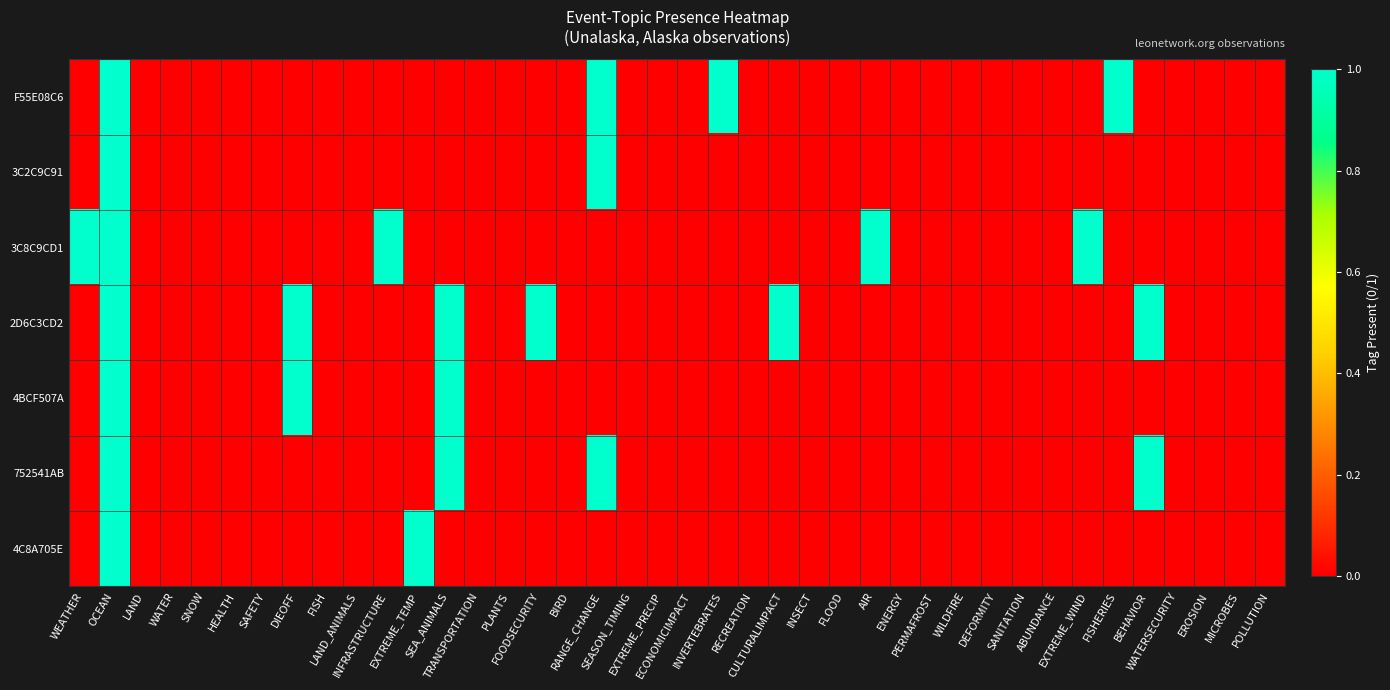

Reading left to right, transcribe all the data shown in this chart.

F55E08C6: WEATHER=0	OCEAN=1	LAND=0	WATER=0	SNOW=0	HEALTH=0	SAFETY=0	DIEOFF=0	FISH=0	LAND_ANIMALS=0	INFRASTRUCTURE=0	EXTREME_TEMP=0	SEA_ANIMALS=0	TRANSPORTATION=0	PLANTS=0	FOODSECURITY=0	BIRD=0	RANGE_CHANGE=1	SEASON_TIMING=0	EXTREME_PRECIP=0	ECONOMICIMPACT=0	INVERTEBRATES=1	RECREATION=0	CULTURALIMPACT=0	INSECT=0	FLOOD=0	AIR=0	ENERGY=0	PERMAFROST=0	WILDFIRE=0	DEFORMITY=0	SANITATION=0	ABUNDANCE=0	EXTREME_WIND=0	FISHERIES=1	BEHAVIOR=0	WATERSECURITY=0	EROSION=0	MICROBES=0	POLLUTION=0
3C2C9C91: WEATHER=0	OCEAN=1	LAND=0	WATER=0	SNOW=0	HEALTH=0	SAFETY=0	DIEOFF=0	FISH=0	LAND_ANIMALS=0	INFRASTRUCTURE=0	EXTREME_TEMP=0	SEA_ANIMALS=0	TRANSPORTATION=0	PLANTS=0	FOODSECURITY=0	BIRD=0	RANGE_CHANGE=1	SEASON_TIMING=0	EXTREME_PRECIP=0	ECONOMICIMPACT=0	INVERTEBRATES=0	RECREATION=0	CULTURALIMPACT=0	INSECT=0	FLOOD=0	AIR=0	ENERGY=0	PERMAFROST=0	WILDFIRE=0	DEFORMITY=0	SANITATION=0	ABUNDANCE=0	EXTREME_WIND=0	FISHERIES=0	BEHAVIOR=0	WATERSECURITY=0	EROSION=0	MICROBES=0	POLLUTION=0
3C8C9CD1: WEATHER=1	OCEAN=1	LAND=0	WATER=0	SNOW=0	HEALTH=0	SAFETY=0	DIEOFF=0	FISH=0	LAND_ANIMALS=0	INFRASTRUCTURE=1	EXTREME_TEMP=0	SEA_ANIMALS=0	TRANSPORTATION=0	PLANTS=0	FOODSECURITY=0	BIRD=0	RANGE_CHANGE=0	SEASON_TIMING=0	EXTREME_PRECIP=0	ECONOMICIMPACT=0	INVERTEBRATES=0	RECREATION=0	CULTURALIMPACT=0	INSECT=0	FLOOD=0	AIR=1	ENERGY=0	PERMAFROST=0	WILDFIRE=0	DEFORMITY=0	SANITATION=0	ABUNDANCE=0	EXTREME_WIND=1	FISHERIES=0	BEHAVIOR=0	WATERSECURITY=0	EROSION=0	MICROBES=0	POLLUTION=0
2D6C3CD2: WEATHER=0	OCEAN=1	LAND=0	WATER=0	SNOW=0	HEALTH=0	SAFETY=0	DIEOFF=1	FISH=0	LAND_ANIMALS=0	INFRASTRUCTURE=0	EXTREME_TEMP=0	SEA_ANIMALS=1	TRANSPORTATION=0	PLANTS=0	FOODSECURITY=1	BIRD=0	RANGE_CHANGE=0	SEASON_TIMING=0	EXTREME_PRECIP=0	ECONOMICIMPACT=0	INVERTEBRATES=0	RECREATION=0	CULTURALIMPACT=1	INSECT=0	FLOOD=0	AIR=0	ENERGY=0	PERMAFROST=0	WILDFIRE=0	DEFORMITY=0	SANITATION=0	ABUNDANCE=0	EXTREME_WIND=0	FISHERIES=0	BEHAVIOR=1	WATERSECURITY=0	EROSION=0	MICROBES=0	POLLUTION=0
4BCF507A: WEATHER=0	OCEAN=1	LAND=0	WATER=0	SNOW=0	HEALTH=0	SAFETY=0	DIEOFF=1	FISH=0	LAND_ANIMALS=0	INFRASTRUCTURE=0	EXTREME_TEMP=0	SEA_ANIMALS=1	TRANSPORTATION=0	PLANTS=0	FOODSECURITY=0	BIRD=0	RANGE_CHANGE=0	SEASON_TIMING=0	EXTREME_PRECIP=0	ECONOMICIMPACT=0	INVERTEBRATES=0	RECREATION=0	CULTURALIMPACT=0	INSECT=0	FLOOD=0	AIR=0	ENERGY=0	PERMAFROST=0	WILDFIRE=0	DEFORMITY=0	SANITATION=0	ABUNDANCE=0	EXTREME_WIND=0	FISHERIES=0	BEHAVIOR=0	WATERSECURITY=0	EROSION=0	MICROBES=0	POLLUTION=0
752541AB: WEATHER=0	OCEAN=1	LAND=0	WATER=0	SNOW=0	HEALTH=0	SAFETY=0	DIEOFF=0	FISH=0	LAND_ANIMALS=0	INFRASTRUCTURE=0	EXTREME_TEMP=0	SEA_ANIMALS=1	TRANSPORTATION=0	PLANTS=0	FOODSECURITY=0	BIRD=0	RANGE_CHANGE=1	SEASON_TIMING=0	EXTREME_PRECIP=0	ECONOMICIMPACT=0	INVERTEBRATES=0	RECREATION=0	CULTURALIMPACT=0	INSECT=0	FLOOD=0	AIR=0	ENERGY=0	PERMAFROST=0	WILDFIRE=0	DEFORMITY=0	SANITATION=0	ABUNDANCE=0	EXTREME_WIND=0	FISHERIES=0	BEHAVIOR=1	WATERSECURITY=0	EROSION=0	MICROBES=0	POLLUTION=0
4C8A705E: WEATHER=0	OCEAN=1	LAND=0	WATER=0	SNOW=0	HEALTH=0	SAFETY=0	DIEOFF=0	FISH=0	LAND_ANIMALS=0	INFRASTRUCTURE=0	EXTREME_TEMP=1	SEA_ANIMALS=0	TRANSPORTATION=0	PLANTS=0	FOODSECURITY=0	BIRD=0	RANGE_CHANGE=0	SEASON_TIMING=0	EXTREME_PRECIP=0	ECONOMICIMPACT=0	INVERTEBRATES=0	RECREATION=0	CULTURALIMPACT=0	INSECT=0	FLOOD=0	AIR=0	ENERGY=0	PERMAFROST=0	WILDFIRE=0	DEFORMITY=0	SANITATION=0	ABUNDANCE=0	EXTREME_WIND=0	FISHERIES=0	BEHAVIOR=0	WATERSECURITY=0	EROSION=0	MICROBES=0	POLLUTION=0